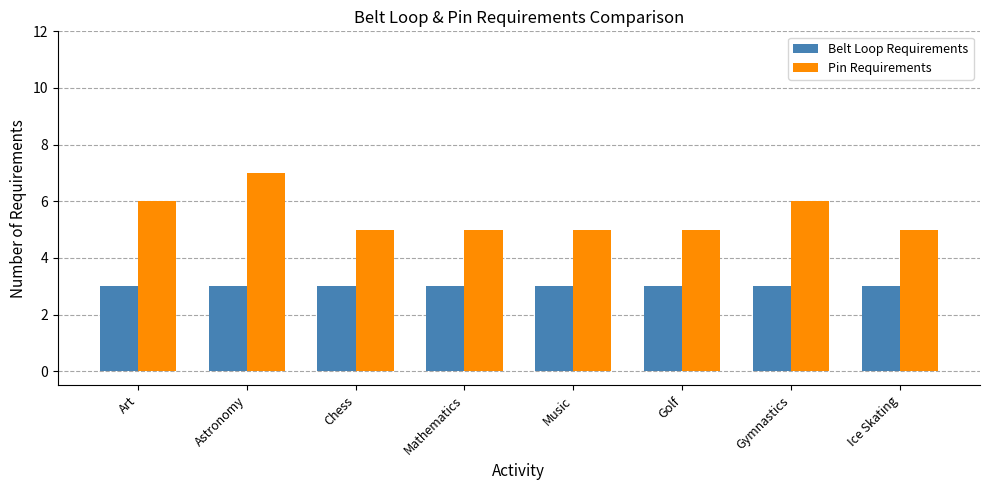

What is the sum of the Pin Requirements values at Ice Skating and Chess?

10